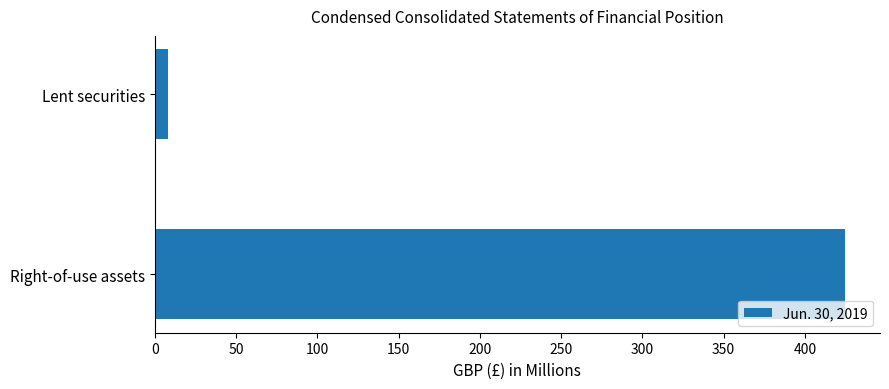

Is it true that the value at Right-of-use assets is 425?

True